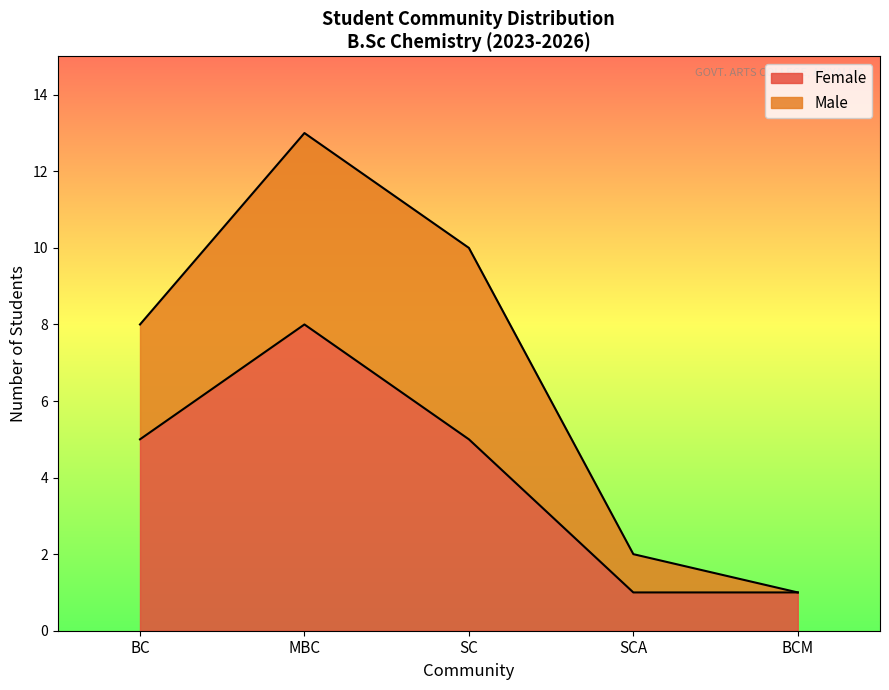

At BC, list the series in order from smallest to largest.

Female, Male